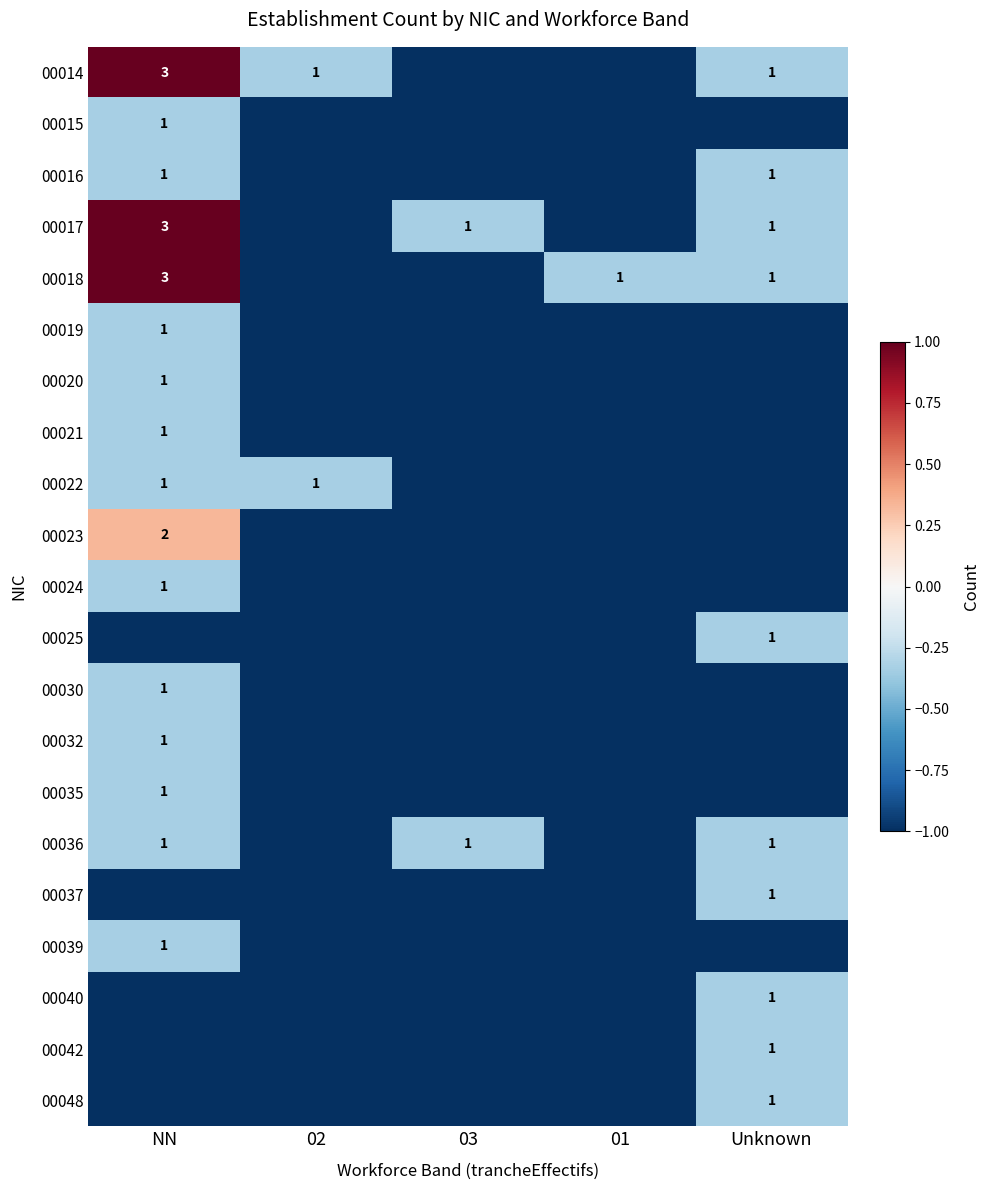

Rank the series by their maximum value, from lowest to highest.

00015, 00016, 00019, 00020, 00021, 00022, 00024, 00025, 00030, 00032, 00035, 00036, 00037, 00039, 00040, 00042, 00048, 00023, 00014, 00017, 00018